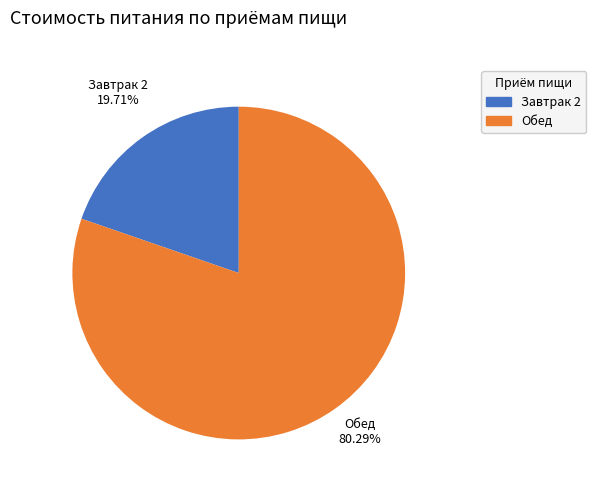

Which has a higher value, Обед or Завтрак 2?

Обед